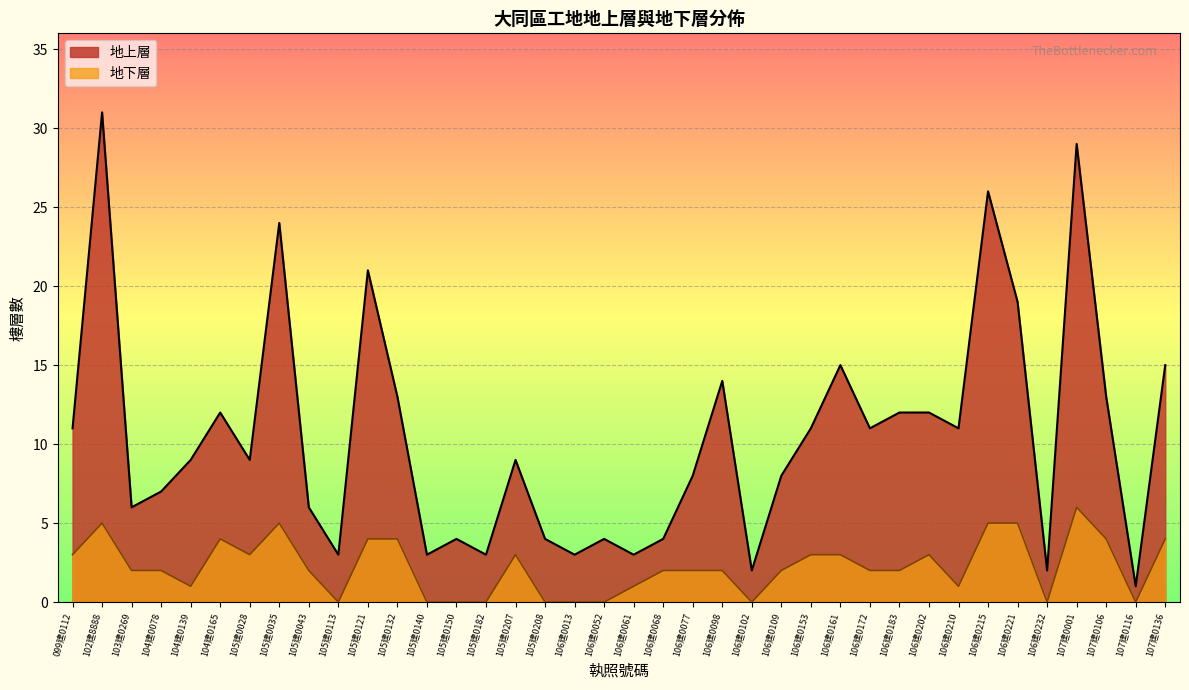

How many lines are shown in the chart?

2